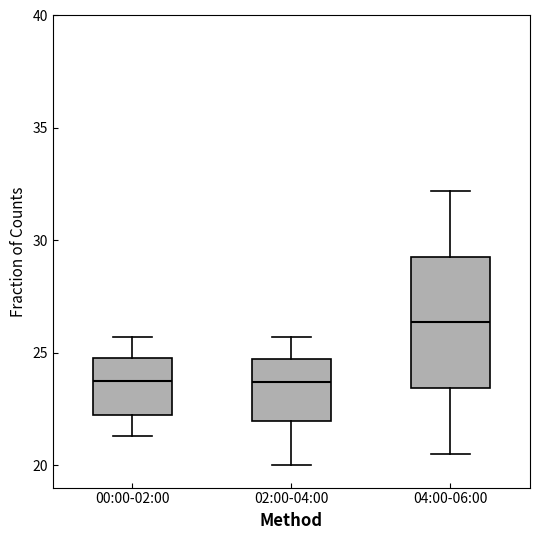

Where does the lower whisker of the box for 02:00-04:00 end on the y-axis? The values are not printed on the chart, so give them approximately, as read against the axis.

20.0